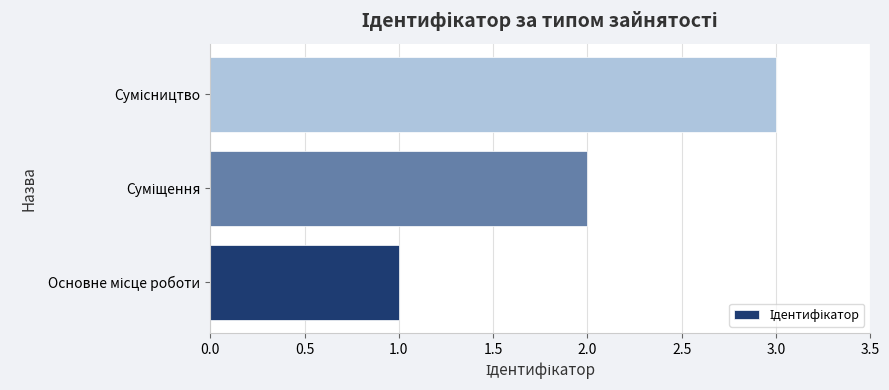

How many bars are there in total?

3